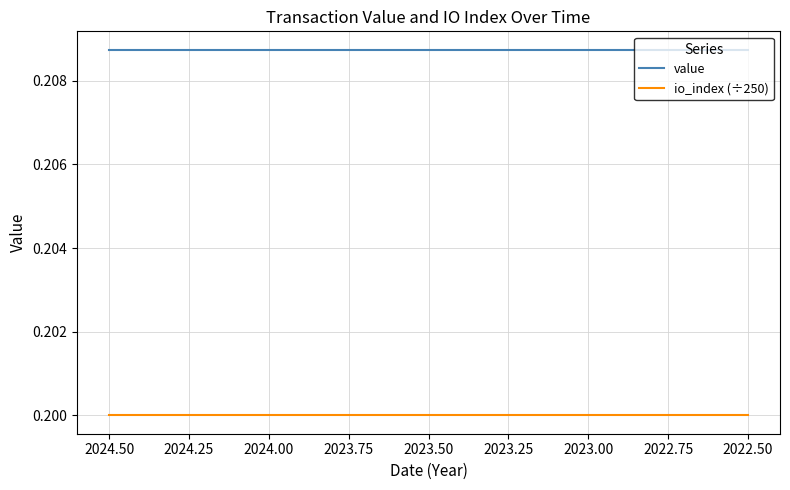

Is the value of value at 19 greater than the value of io_index (÷250) at 18?

Yes